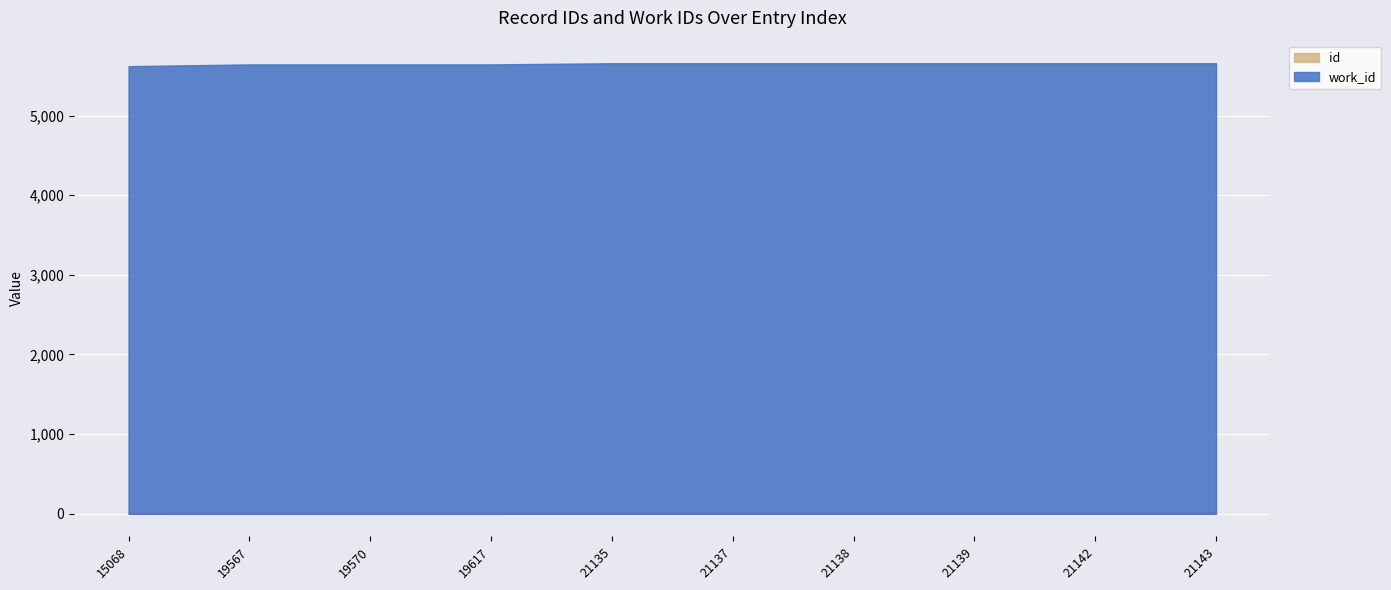

The value of id at 21142 is 27988. True or false?

False